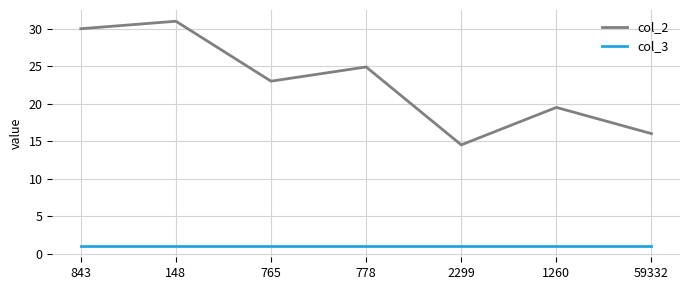

Is it true that col_3 equals 1.0 at 778?

True